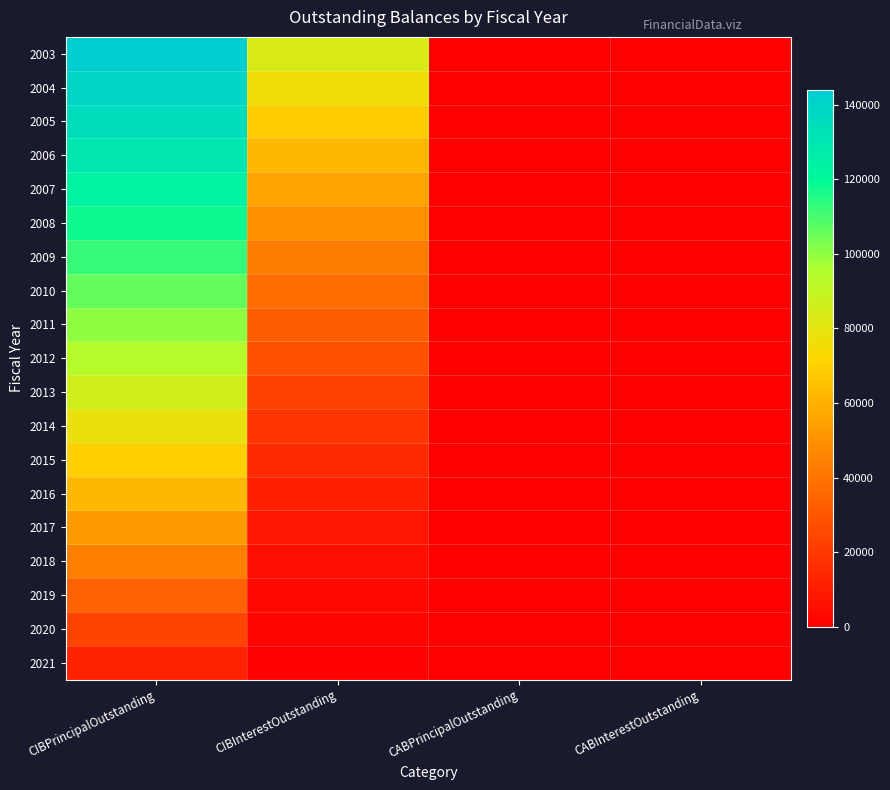

Reading right to left, what are all the values shown in this chart?

2003: CABInterestOutstanding=0	CABPrincipalOutstanding=0	CIBInterestOutstanding=83250	CIBPrincipalOutstanding=144000
2004: CABInterestOutstanding=0	CABPrincipalOutstanding=0	CIBInterestOutstanding=76050	CIBPrincipalOutstanding=140000
2005: CABInterestOutstanding=0	CABPrincipalOutstanding=0	CIBInterestOutstanding=69050	CIBPrincipalOutstanding=135000
2006: CABInterestOutstanding=0	CABPrincipalOutstanding=0	CIBInterestOutstanding=62300	CIBPrincipalOutstanding=130000
2007: CABInterestOutstanding=0	CABPrincipalOutstanding=0	CIBInterestOutstanding=55800	CIBPrincipalOutstanding=124000
2008: CABInterestOutstanding=0	CABPrincipalOutstanding=0	CIBInterestOutstanding=49600	CIBPrincipalOutstanding=118000
2009: CABInterestOutstanding=0	CABPrincipalOutstanding=0	CIBInterestOutstanding=43700	CIBPrincipalOutstanding=112000
2010: CABInterestOutstanding=0	CABPrincipalOutstanding=0	CIBInterestOutstanding=38100	CIBPrincipalOutstanding=106000
2011: CABInterestOutstanding=0	CABPrincipalOutstanding=0	CIBInterestOutstanding=32800	CIBPrincipalOutstanding=100000
2012: CABInterestOutstanding=0	CABPrincipalOutstanding=0	CIBInterestOutstanding=27800	CIBPrincipalOutstanding=93000
2013: CABInterestOutstanding=0	CABPrincipalOutstanding=0	CIBInterestOutstanding=23150	CIBPrincipalOutstanding=86000
2014: CABInterestOutstanding=0	CABPrincipalOutstanding=0	CIBInterestOutstanding=18850	CIBPrincipalOutstanding=78000
2015: CABInterestOutstanding=0	CABPrincipalOutstanding=0	CIBInterestOutstanding=14950	CIBPrincipalOutstanding=70000
2016: CABInterestOutstanding=0	CABPrincipalOutstanding=0	CIBInterestOutstanding=11450	CIBPrincipalOutstanding=62000
2017: CABInterestOutstanding=0	CABPrincipalOutstanding=0	CIBInterestOutstanding=8350	CIBPrincipalOutstanding=53000
2018: CABInterestOutstanding=0	CABPrincipalOutstanding=0	CIBInterestOutstanding=5700	CIBPrincipalOutstanding=44000
2019: CABInterestOutstanding=0	CABPrincipalOutstanding=0	CIBInterestOutstanding=3500	CIBPrincipalOutstanding=34000
2020: CABInterestOutstanding=0	CABPrincipalOutstanding=0	CIBInterestOutstanding=1800	CIBPrincipalOutstanding=24000
2021: CABInterestOutstanding=0	CABPrincipalOutstanding=0	CIBInterestOutstanding=600	CIBPrincipalOutstanding=12000